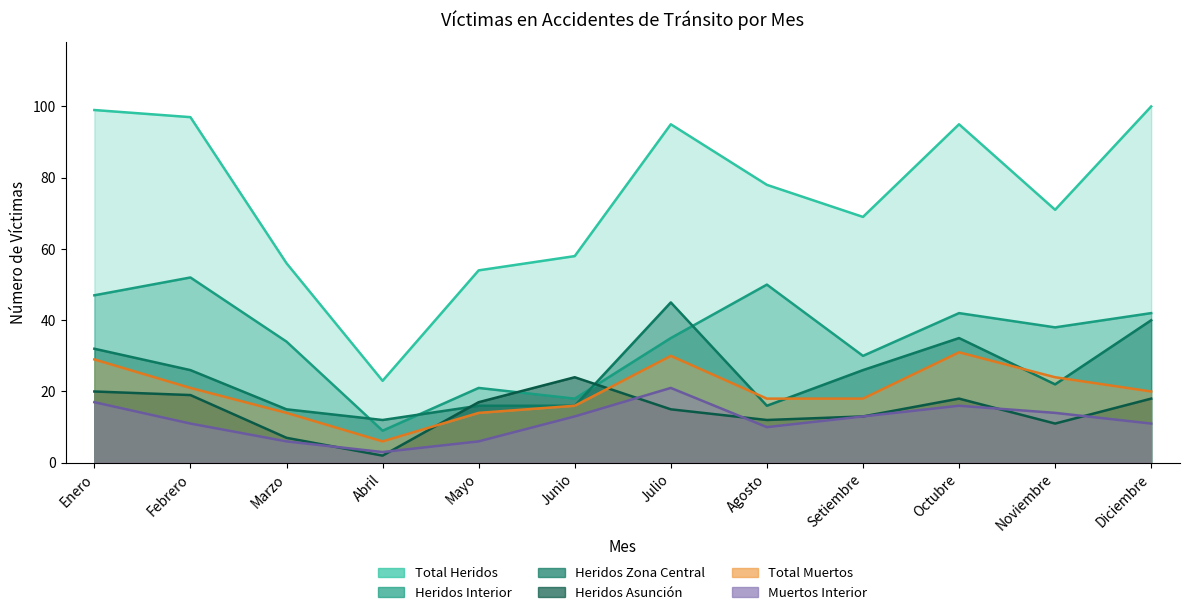

Reading right to left, extract all data points from this chart.

Total Heridos: 100	71	95	69	78	95	58	54	23	56	97	99
Total Muertos: 20	24	31	18	18	30	16	14	6	14	21	29
Heridos Asuncion: 18	11	18	13	12	15	24	17	2	7	19	20
Heridos Zona Central: 40	22	35	26	16	45	16	16	12	15	26	32
Heridos Interior: 42	38	42	30	50	35	18	21	9	34	52	47
Muertos Interior: 11	14	16	13	10	21	13	6	3	6	11	17